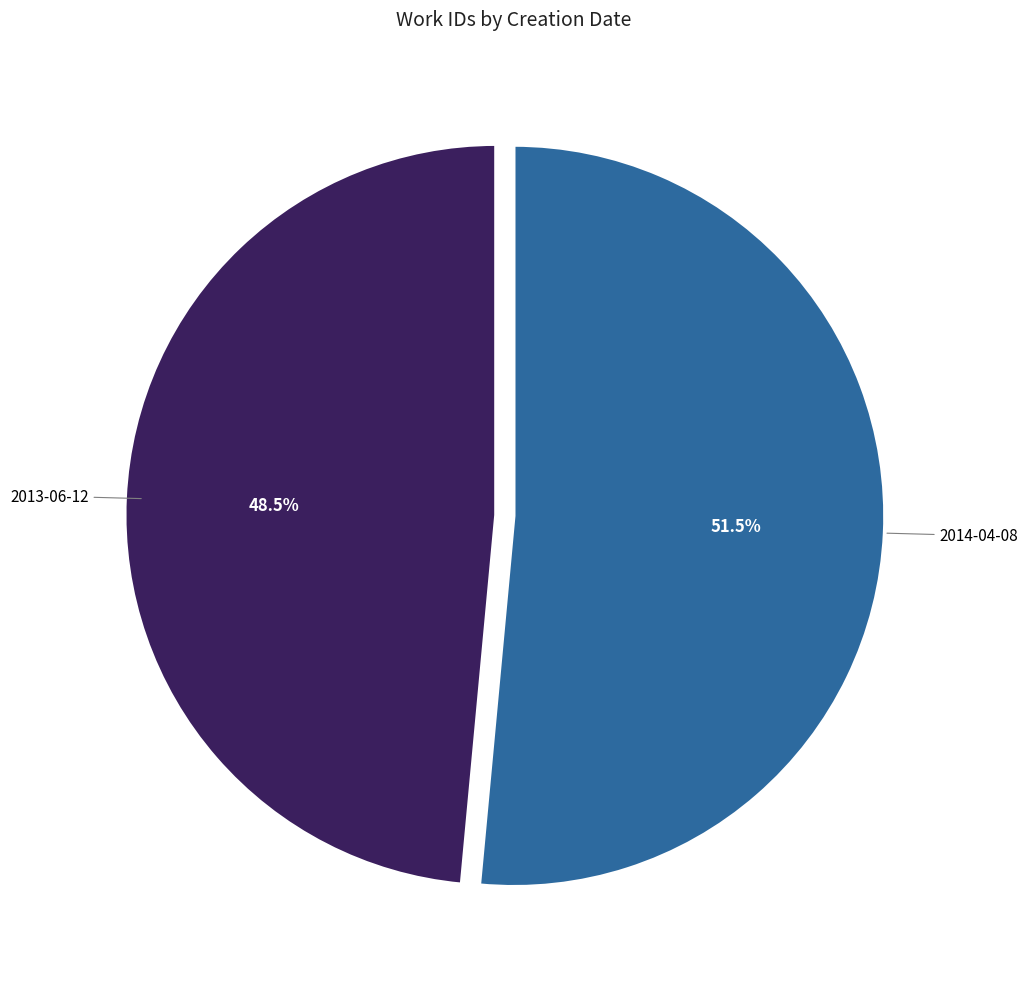

Is there a majority slice in this chart?

Yes